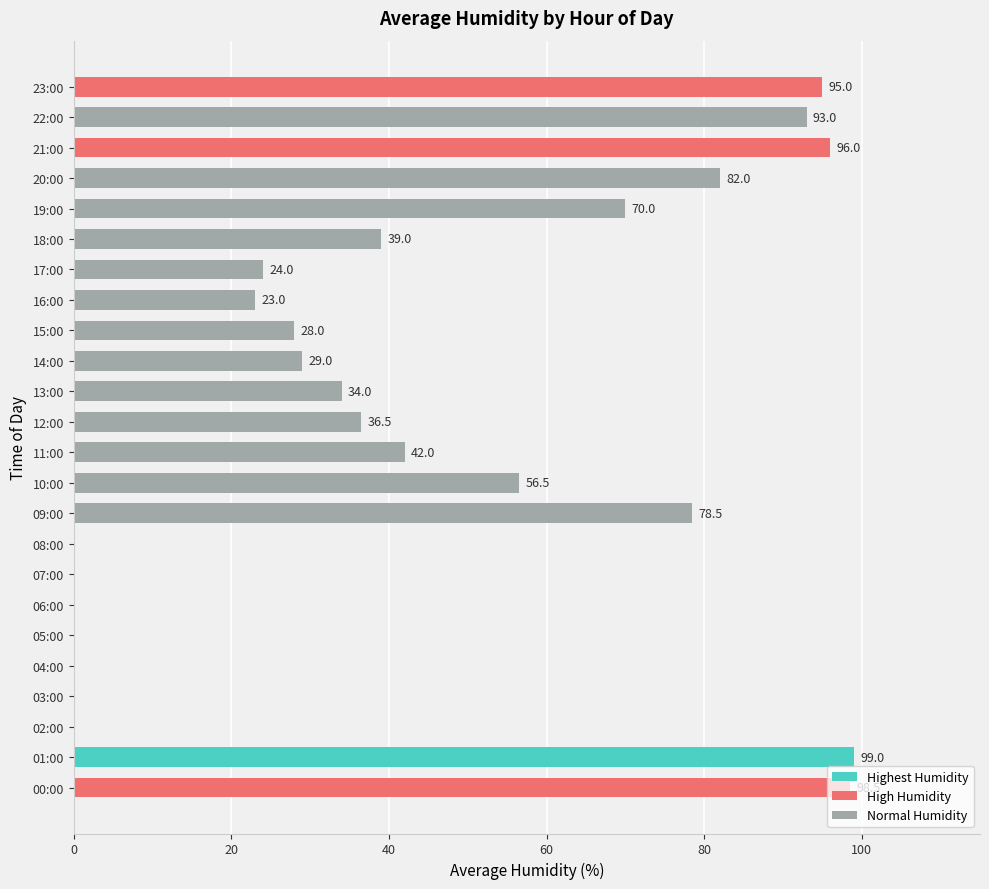

What is the sum of the values at 01:00 and 15:00?

127.0